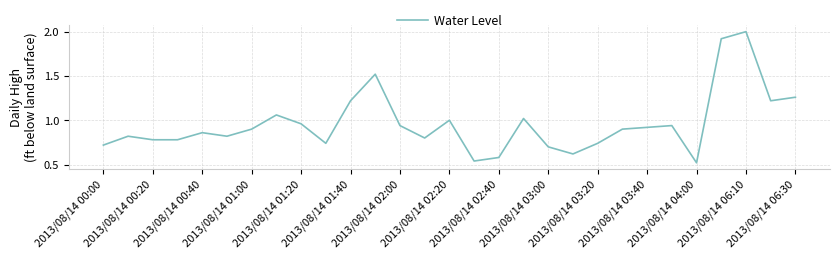

Count the number of data series in this chart.

1